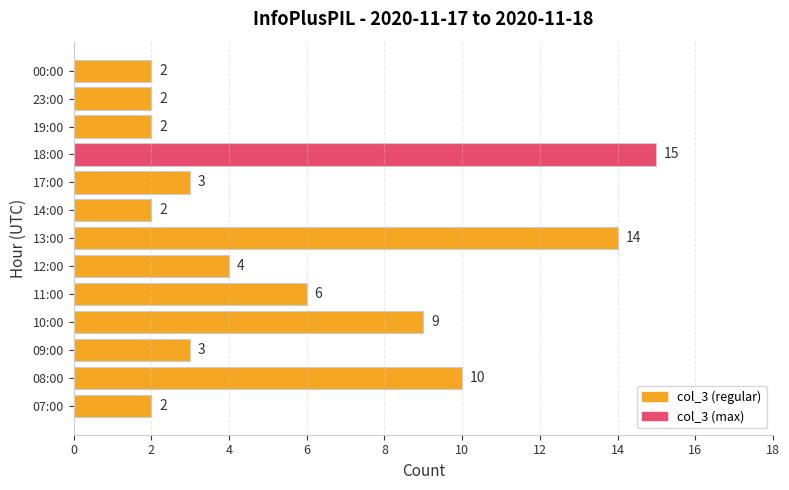

What is the difference between the second highest and second lowest values?

12